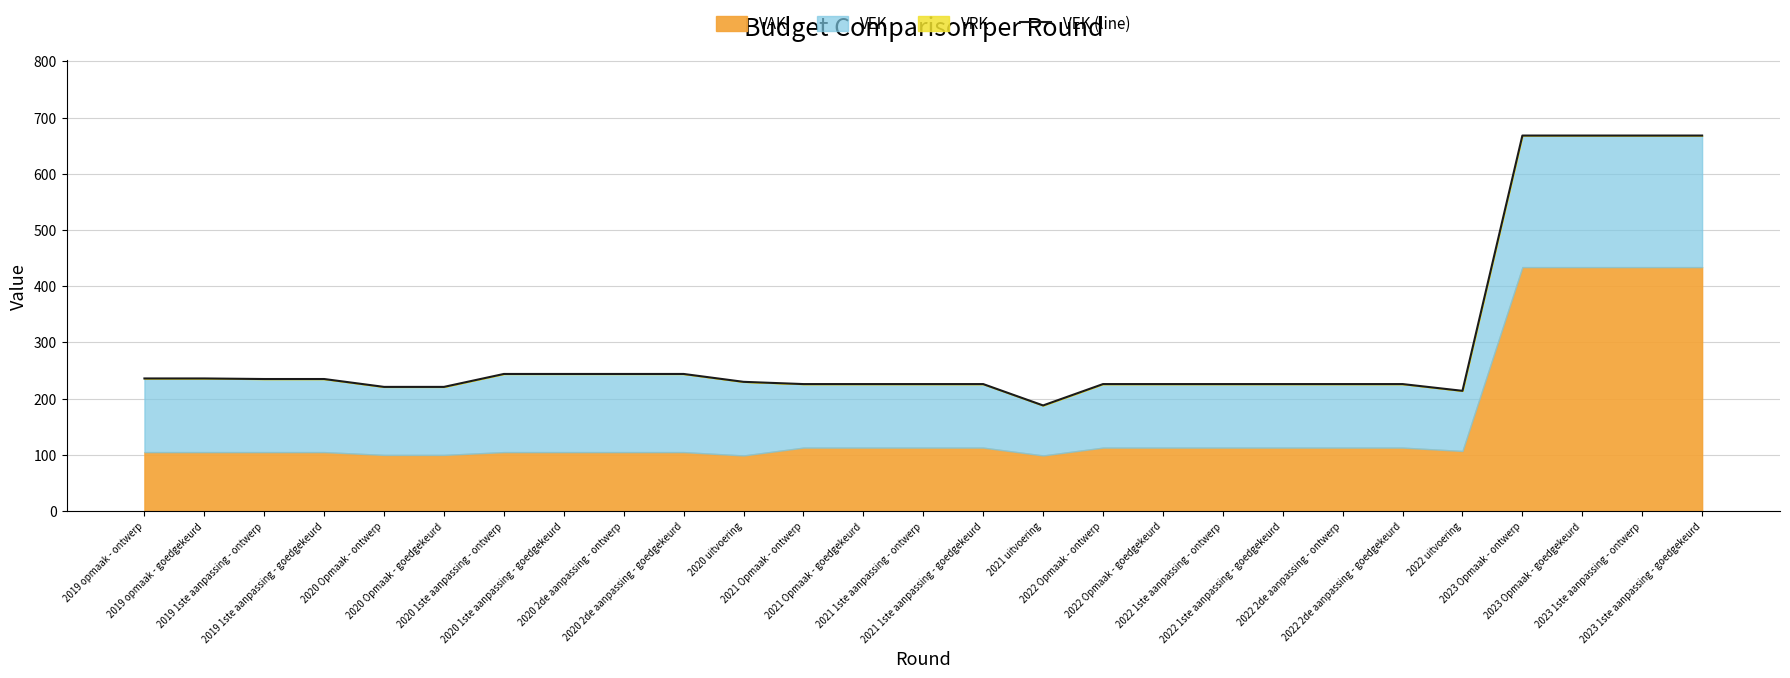

What is the difference between the second highest and minimum values?

480